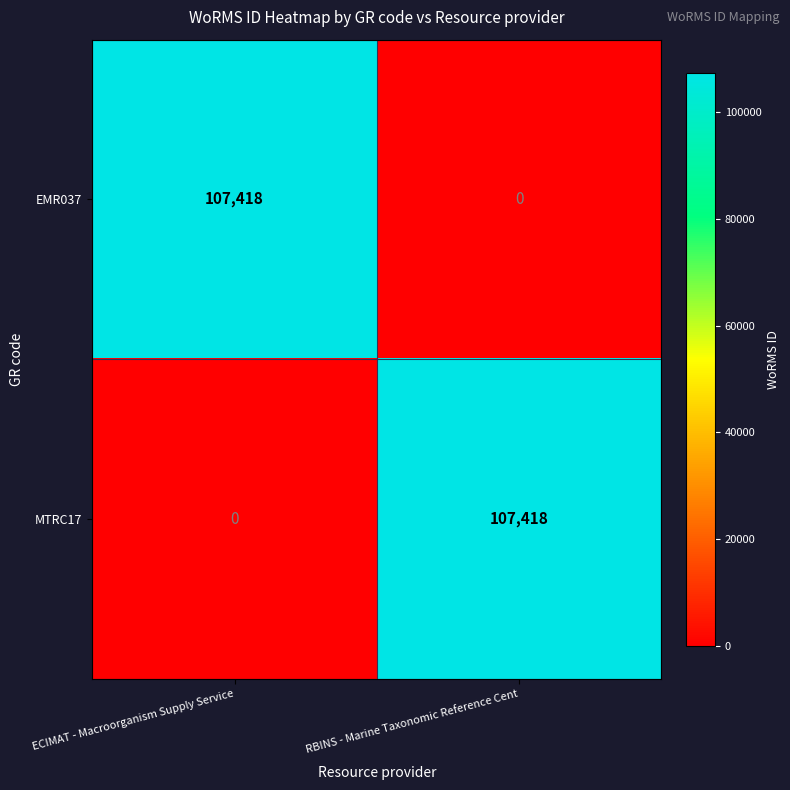

What is the highest value of the MTRC17 series?

107418